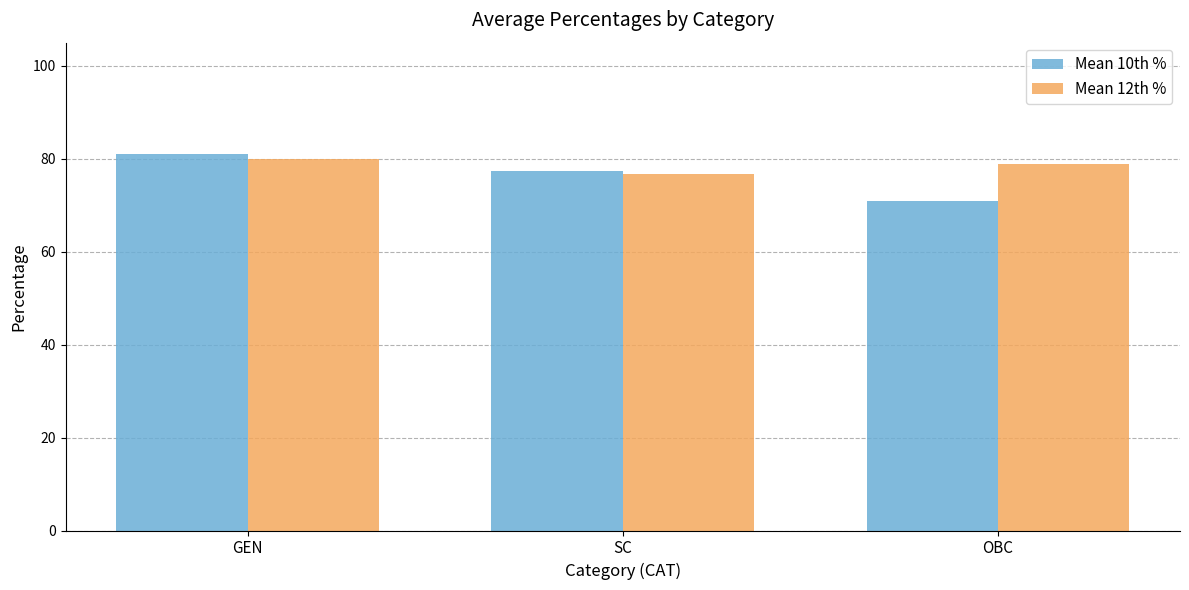

At how many categories does at least one series exceed 80?

1